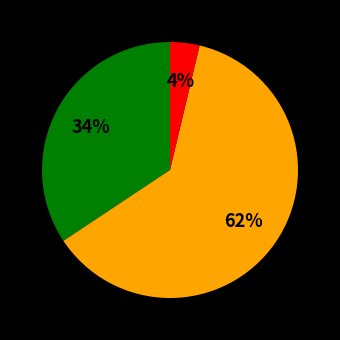

How many segments does this pie chart have?

3